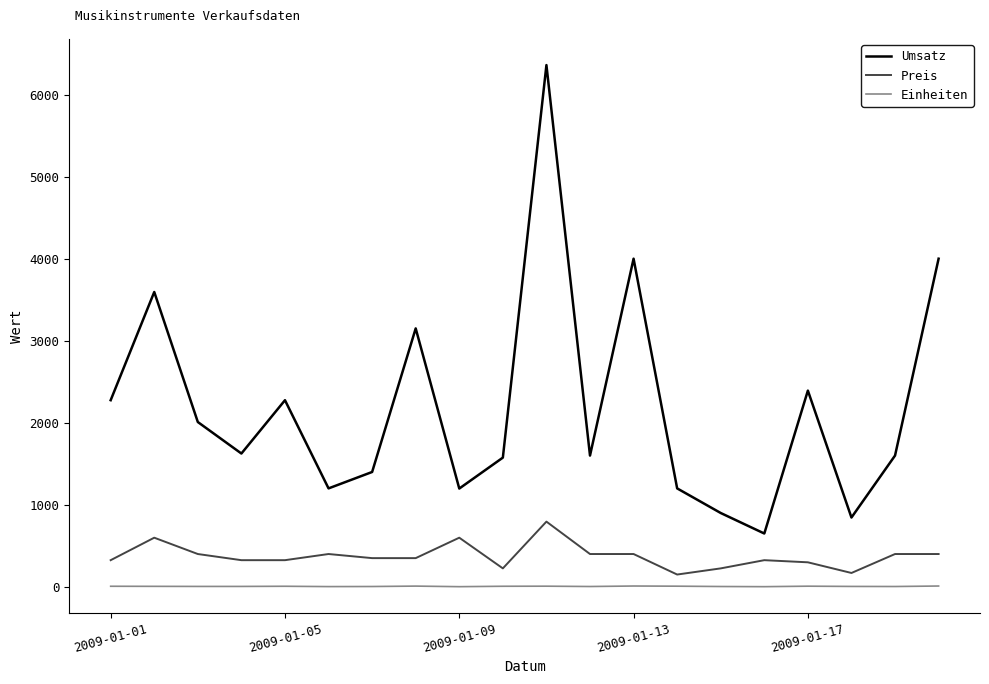

What is the difference between the maximum and minimum values in the Preis series?

645